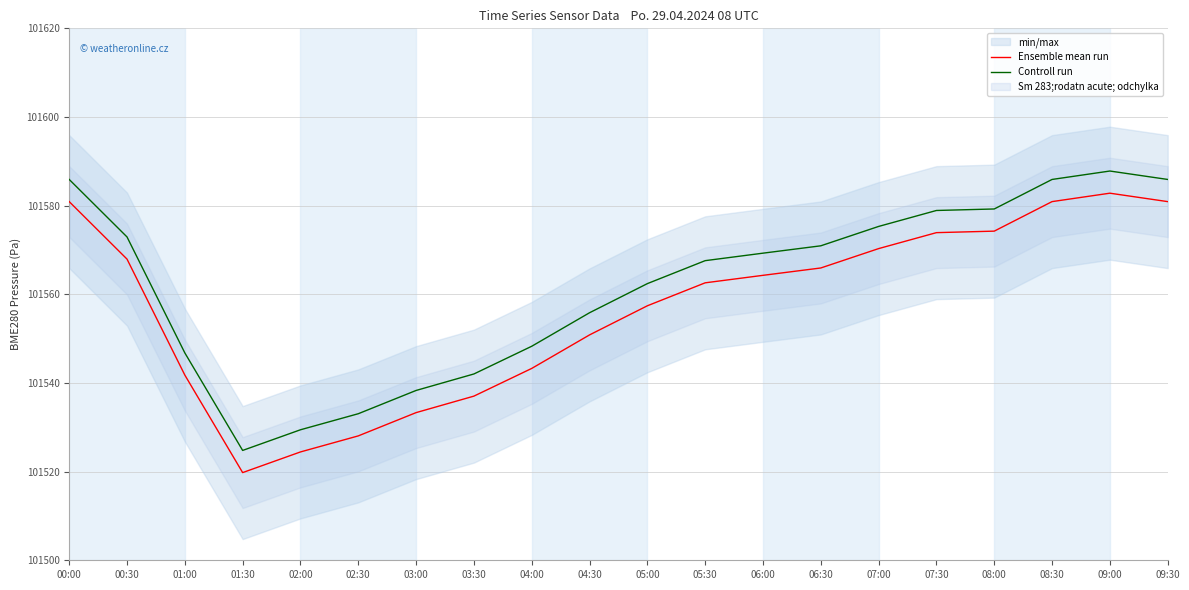

At which category is the sum across all series the highest?

09:00